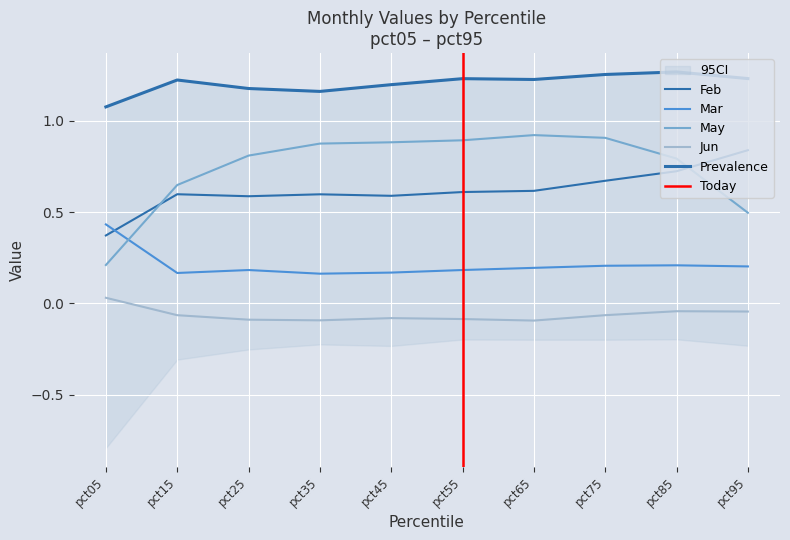

What is the sum of all Mar values?

2.1